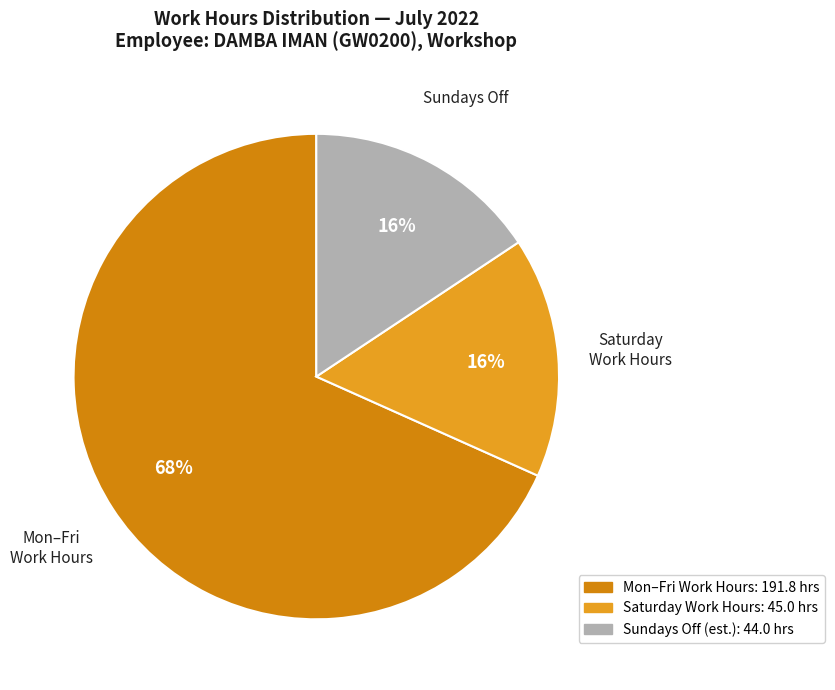

How many slices are in this pie chart?

3